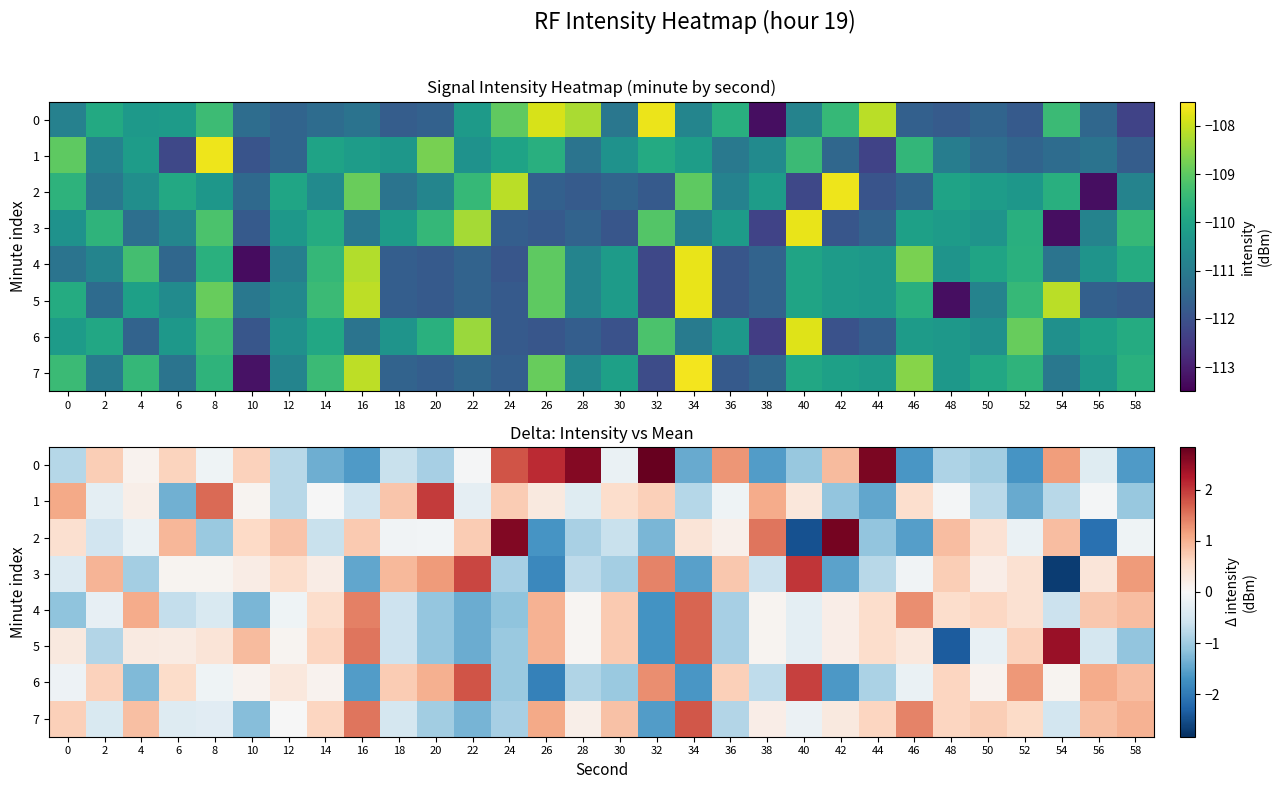

What is the difference between the maximum and minimum values in the 2 series?

5.2